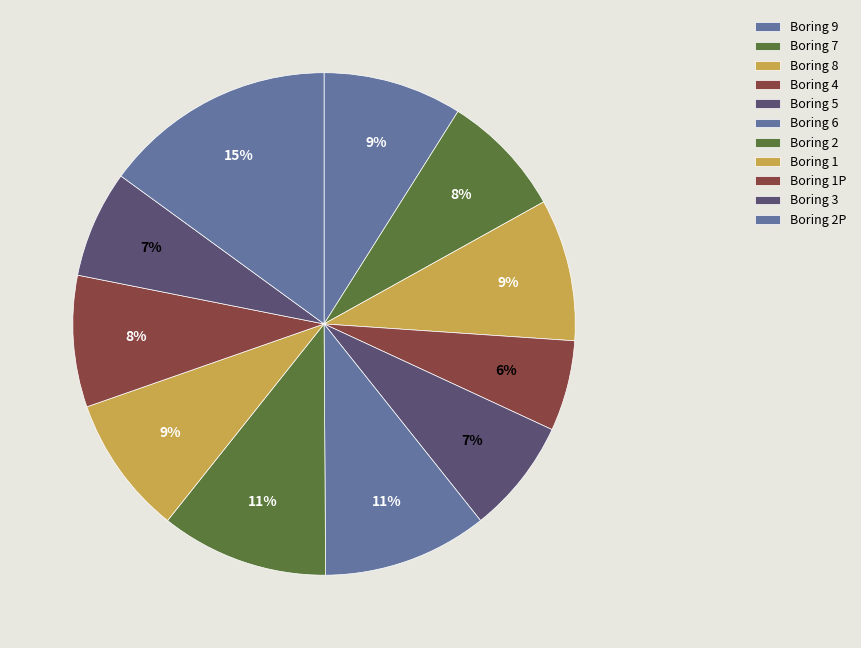

Count the number of slices in the pie.

11